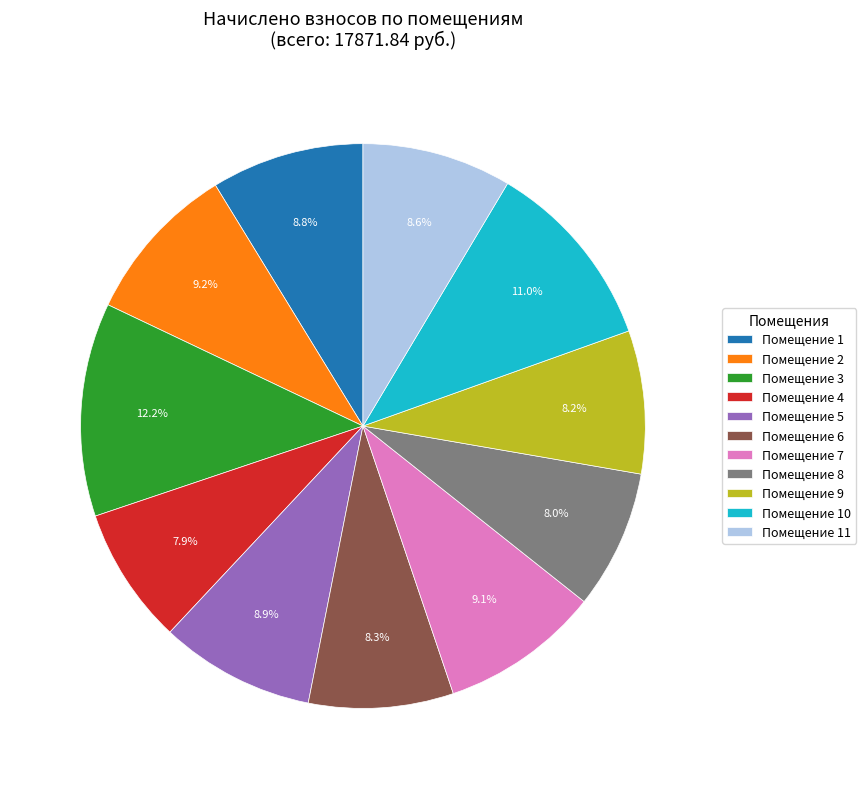

How many segments does this pie chart have?

11